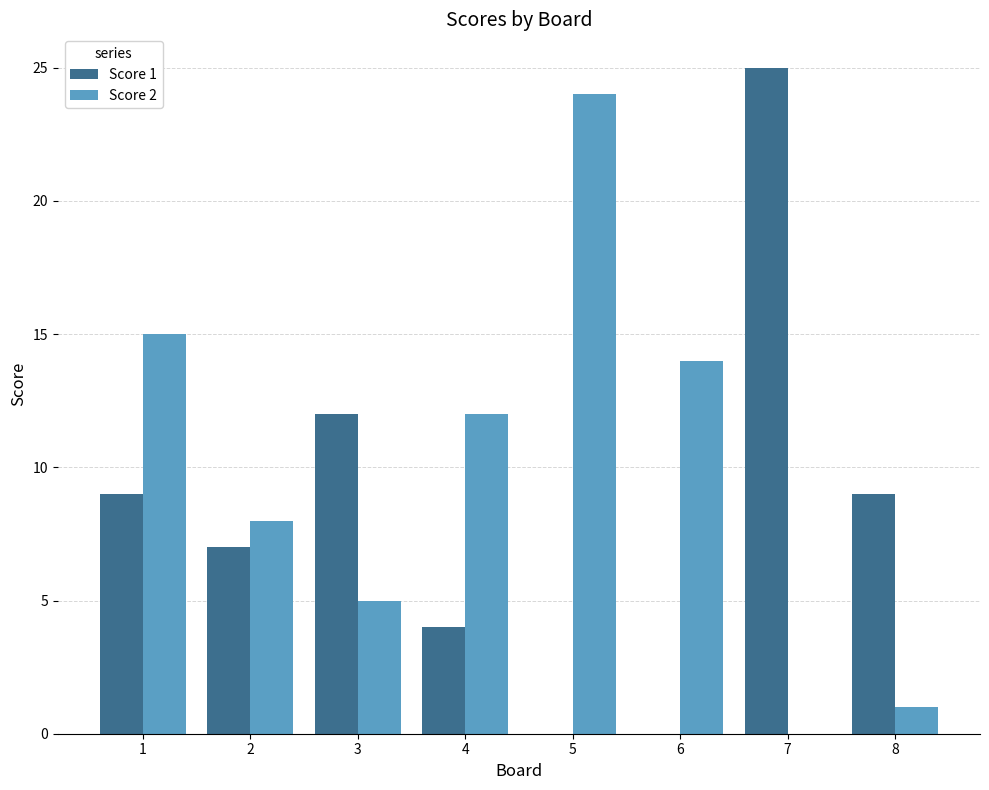

Which series changed the most between 2 and 5?

Score 2